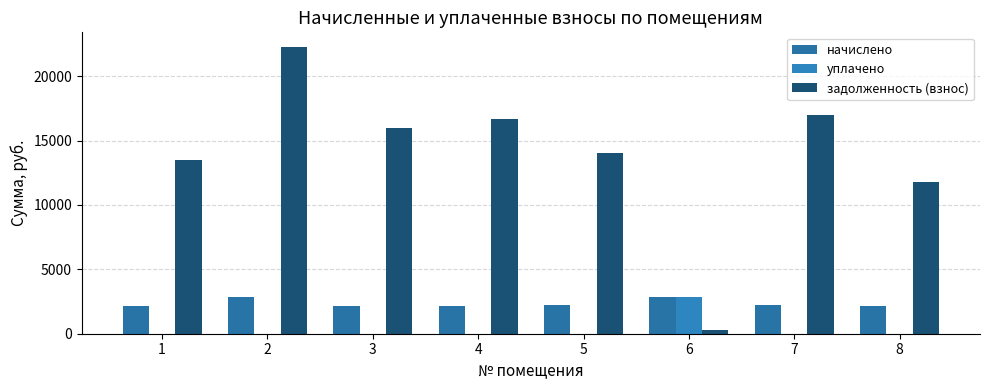

What is the maximum value shown in the chart?

22298.5